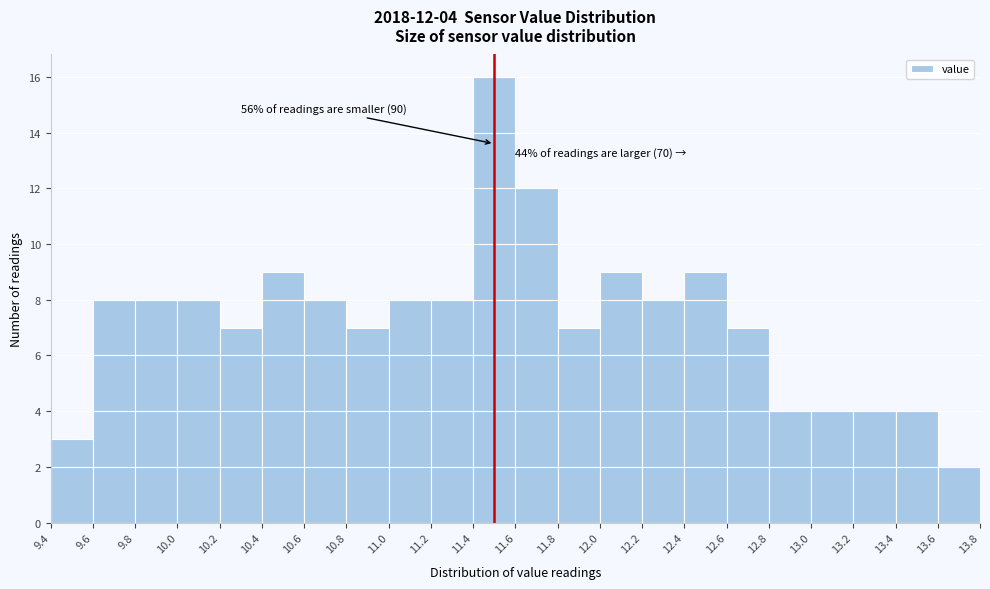

Over which range of the x-axis is the bar tallest?

11.4 to 11.6